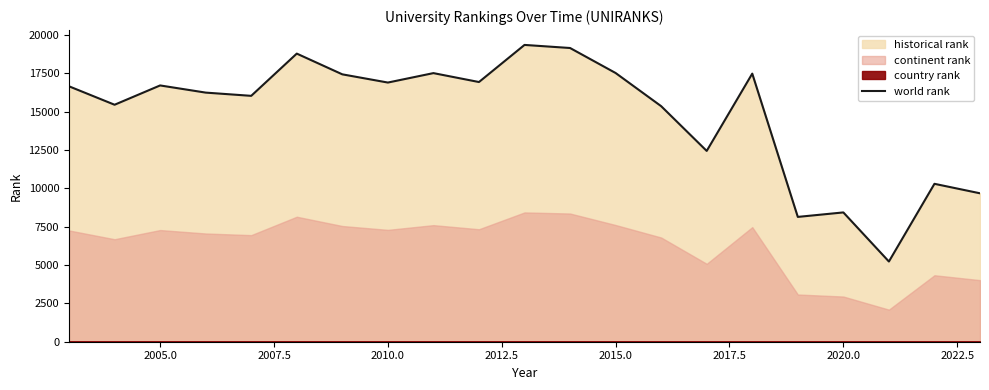

What is the highest value of the world rank series?

19339